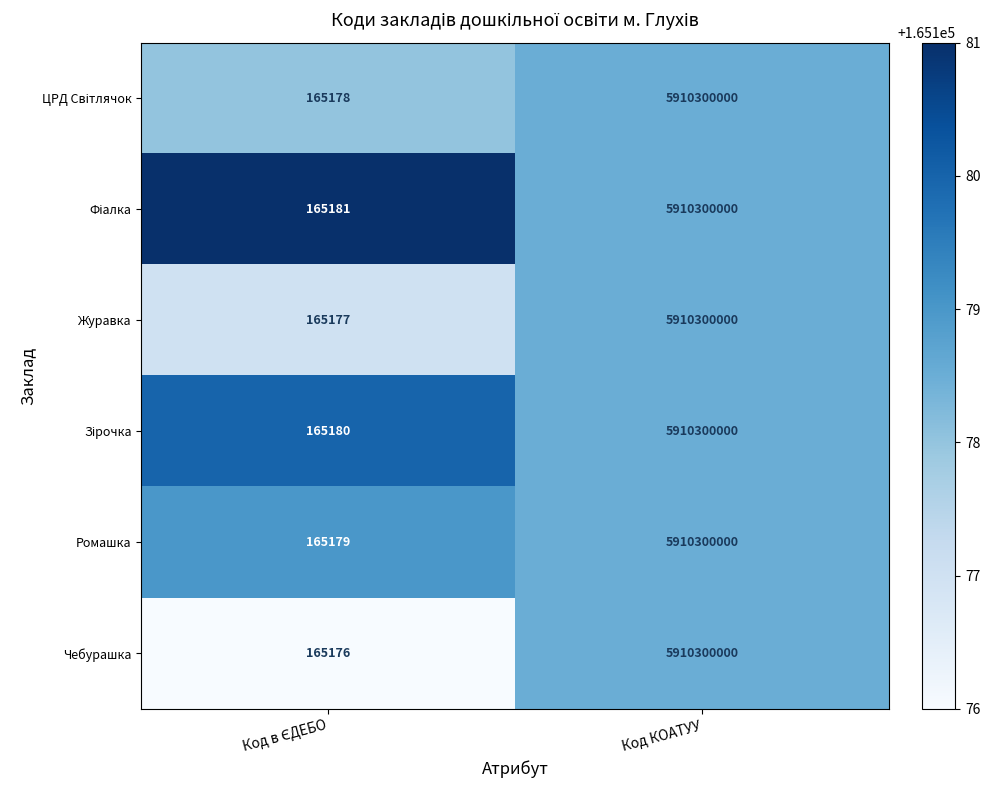

Read the Чебурашка value at Код КОАТУУ.

5910300000